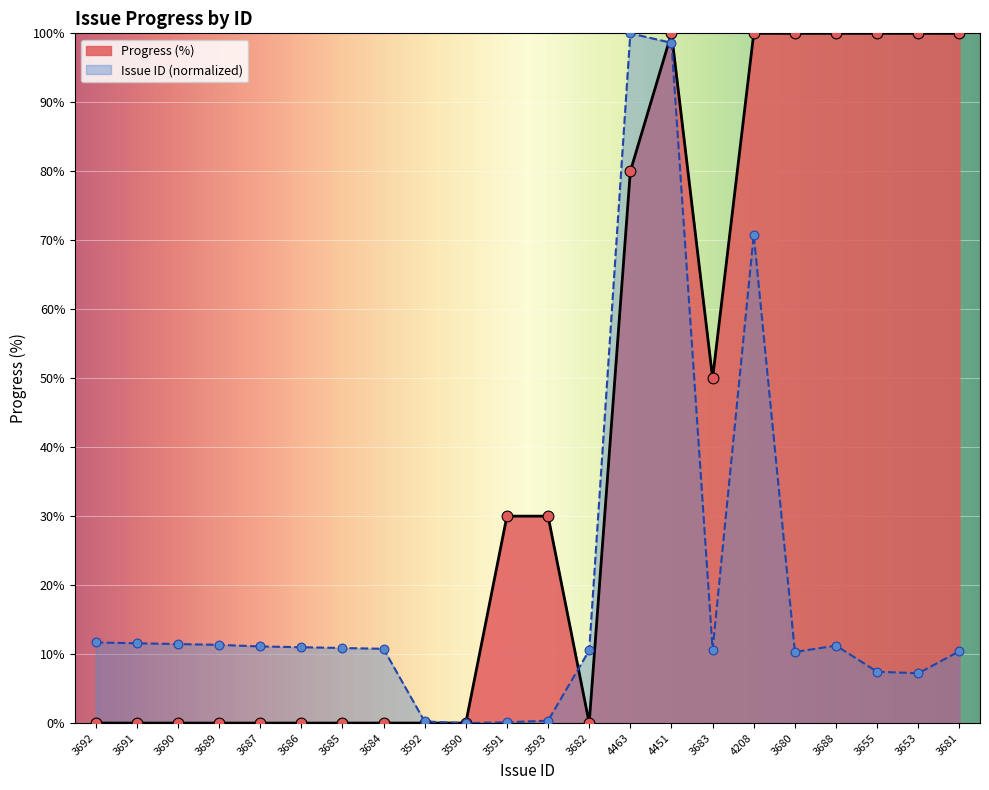

At which category is the sum across all series the highest?

4451